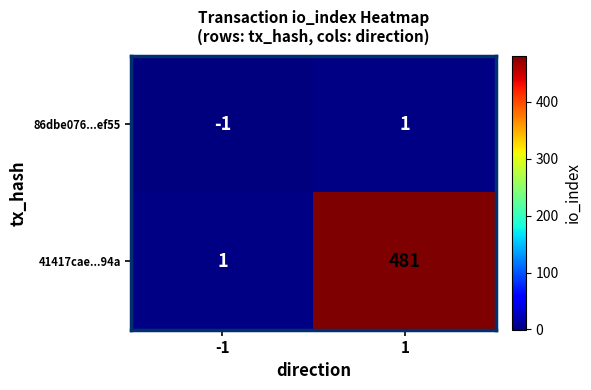

Rank the series by their average value, from highest to lowest.

41417cae...94a, 86dbe076...ef55